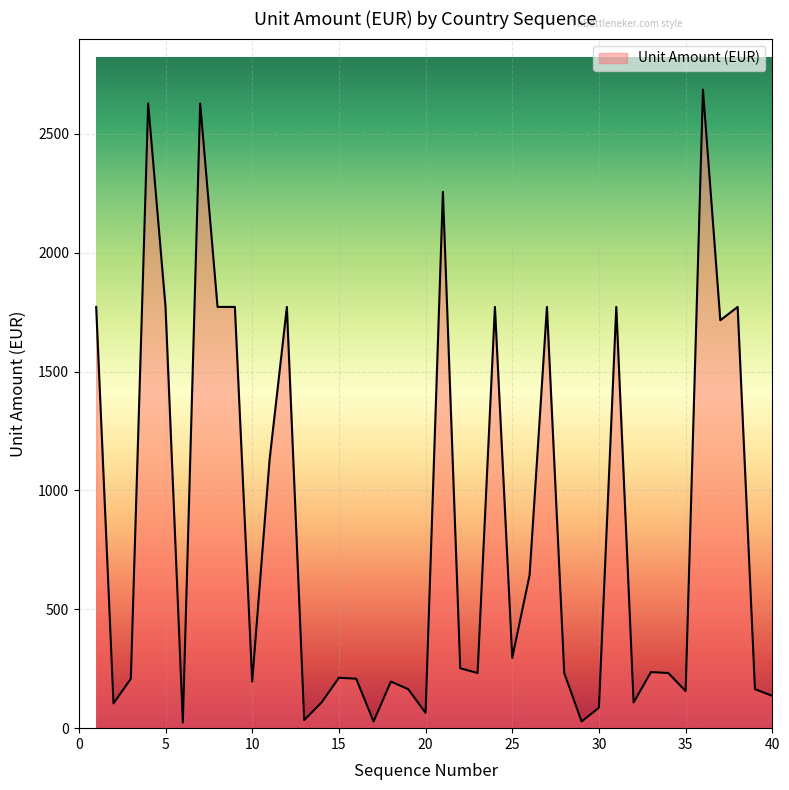

What is the maximum value shown in the chart?

2686